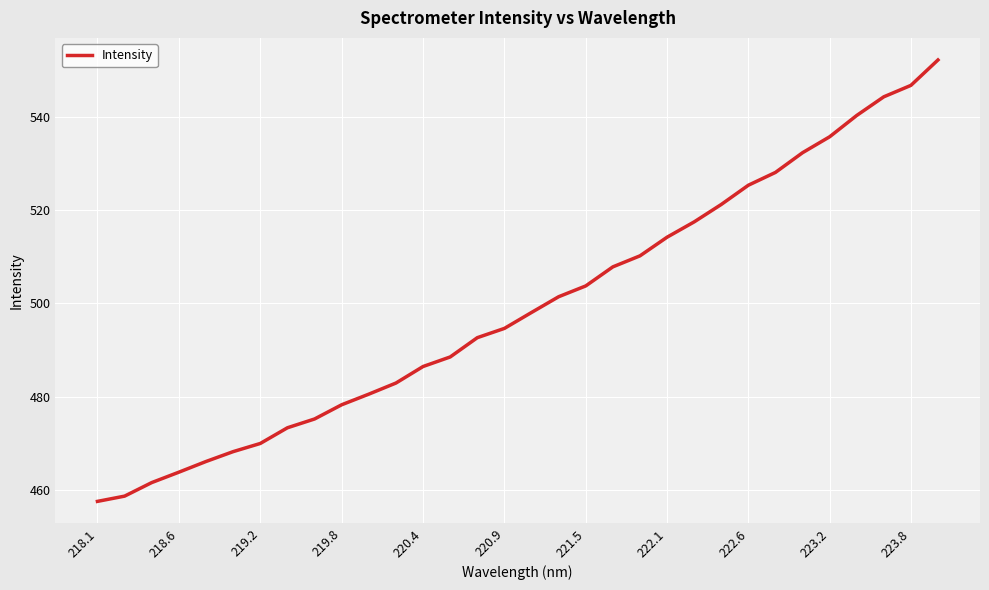

What is the greatest value displayed?

552.3